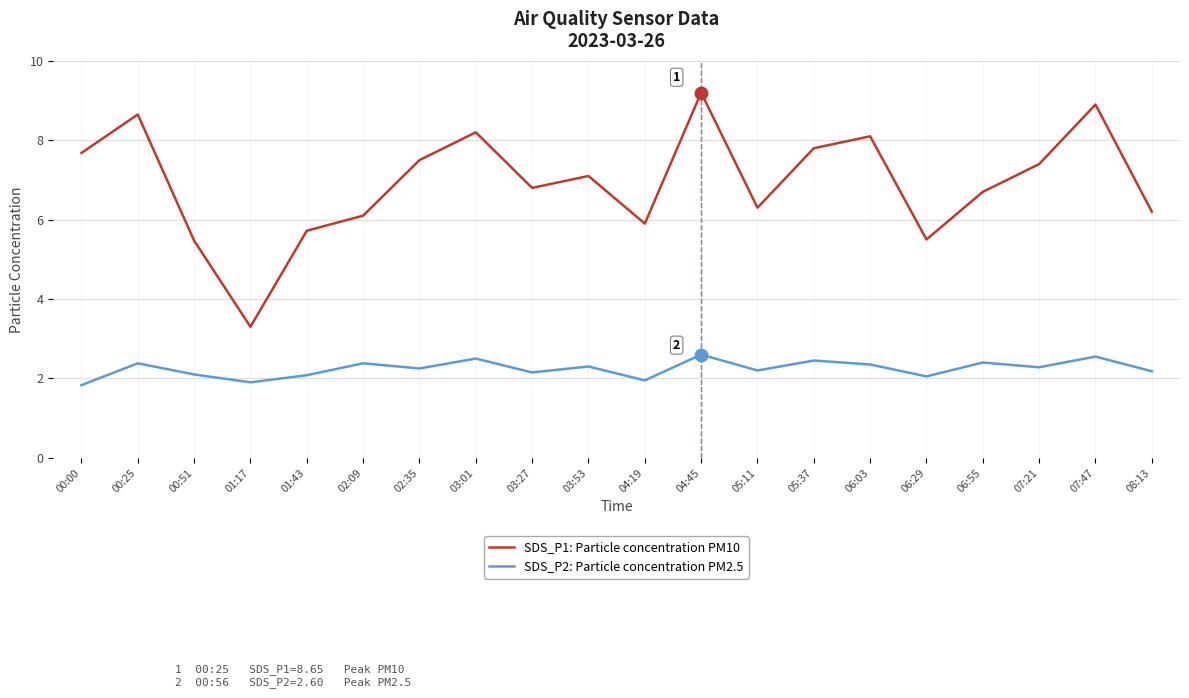

Is the value of SDS_P1: Particle concentration PM10 at 00:00 greater than the value of SDS_P2: Particle concentration PM2.5 at 00:25?

Yes